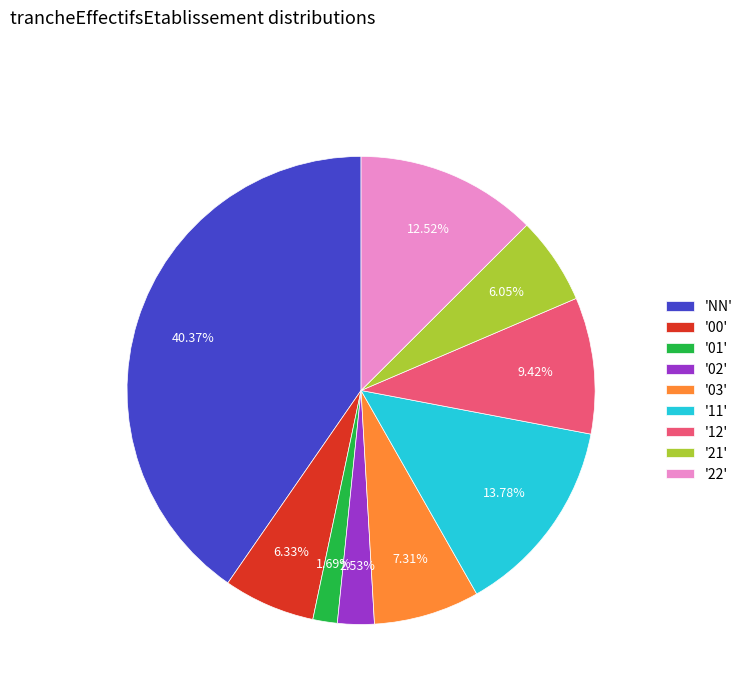

Does any single category account for the majority?

No